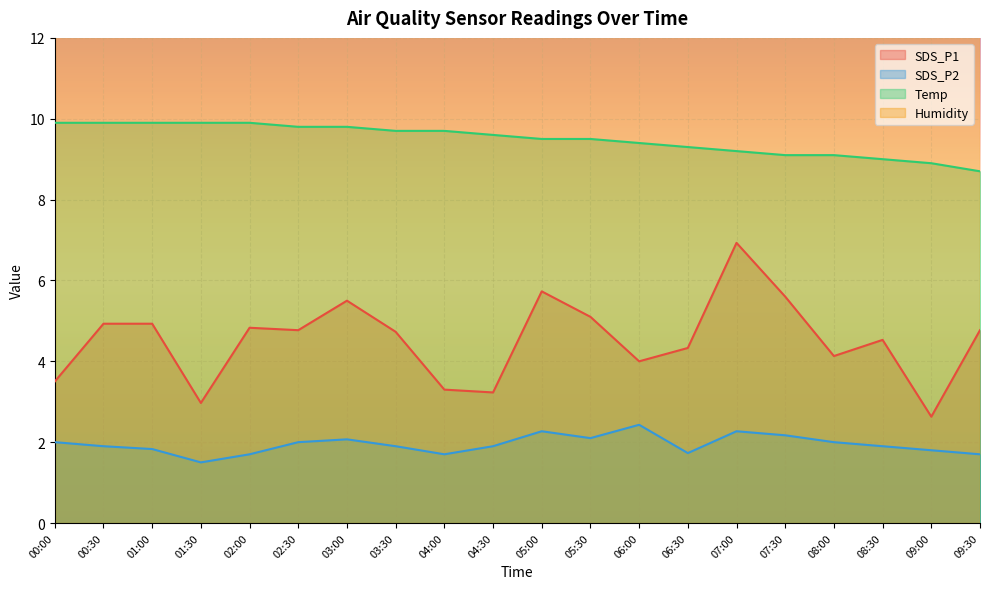

At how many categories does at least one series exceed 7?

20